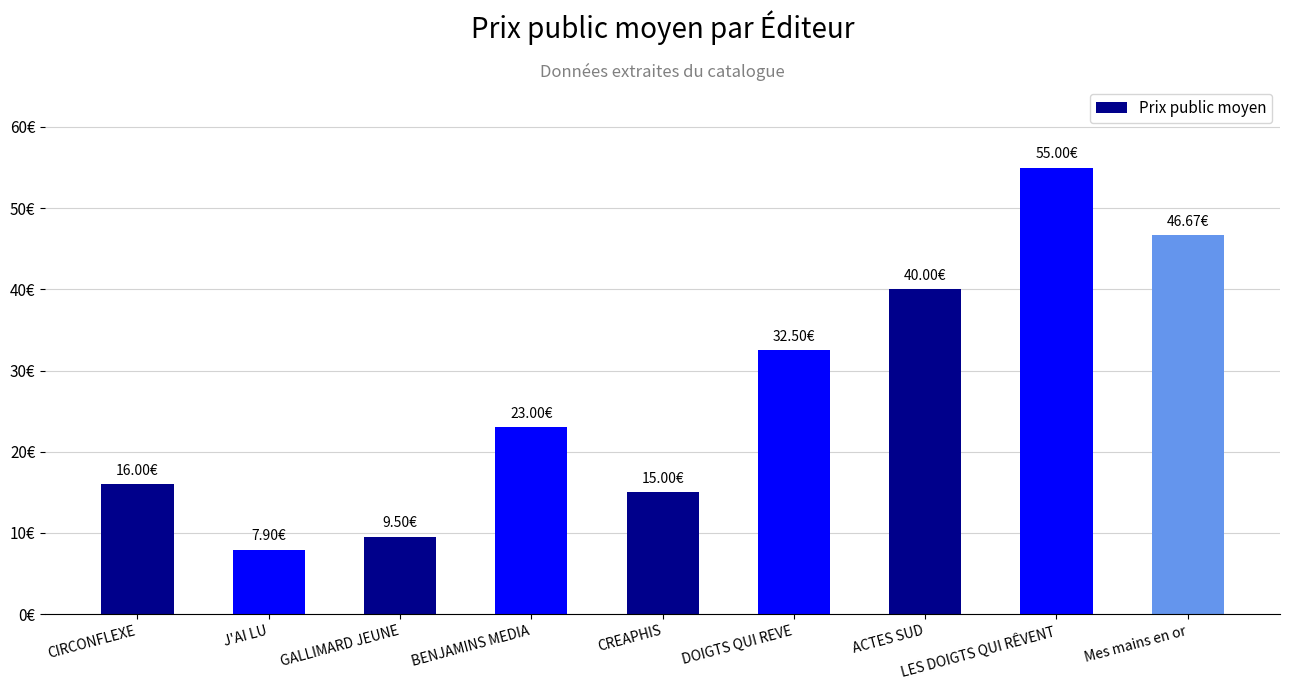

Rank the categories by value from lowest to highest.

J'AI LU, GALLIMARD JEUNE, CREAPHIS, CIRCONFLEXE, BENJAMINS MEDIA, DOIGTS QUI REVE, ACTES SUD, Mes mains en or, LES DOIGTS QUI RÊVENT